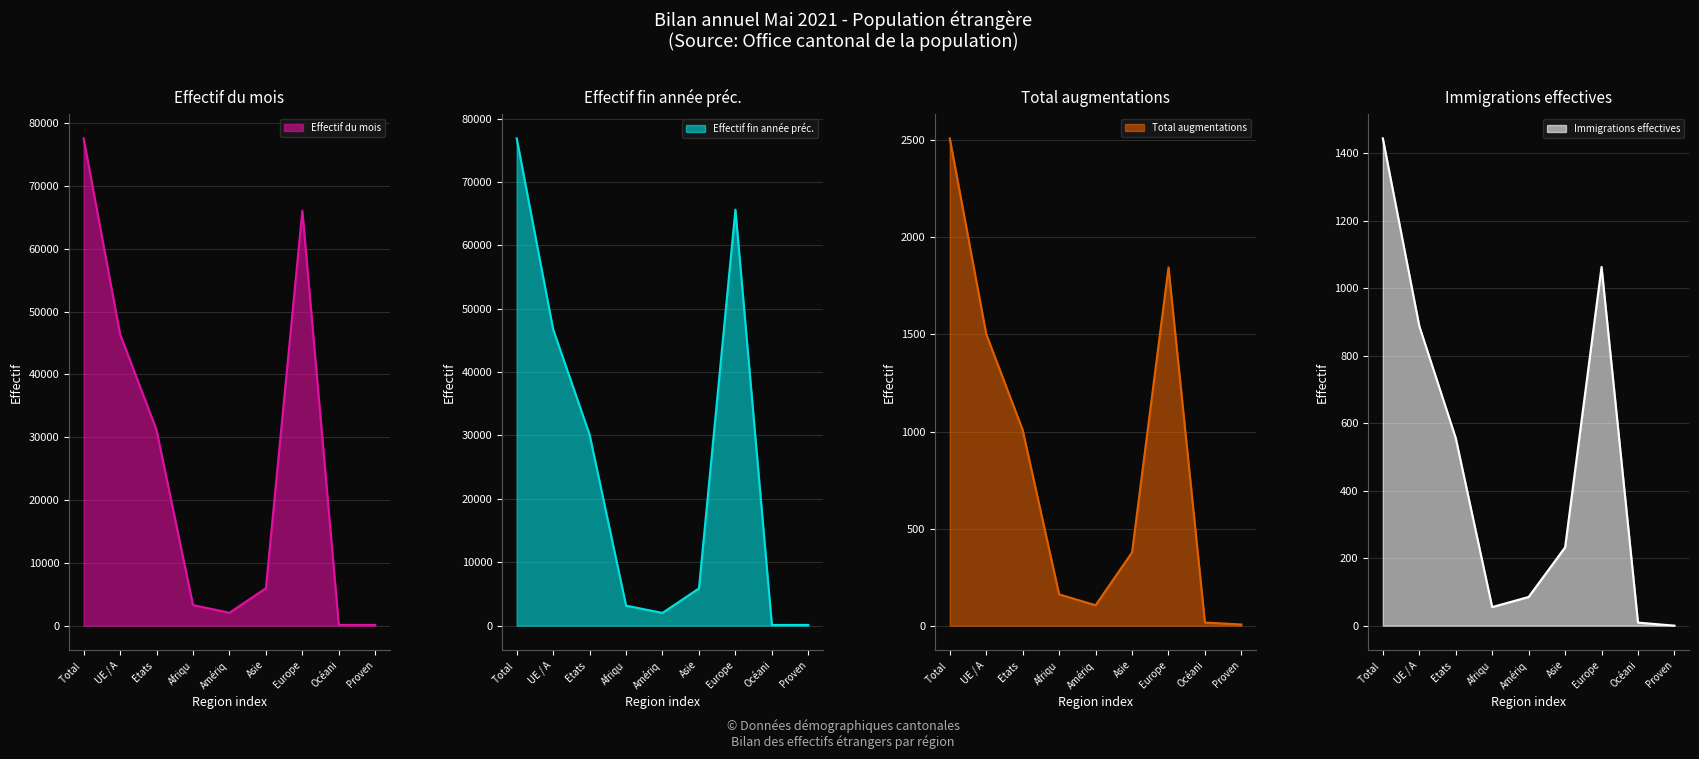

True or false: Effectif du mois has a value of 77578 at Total .

True